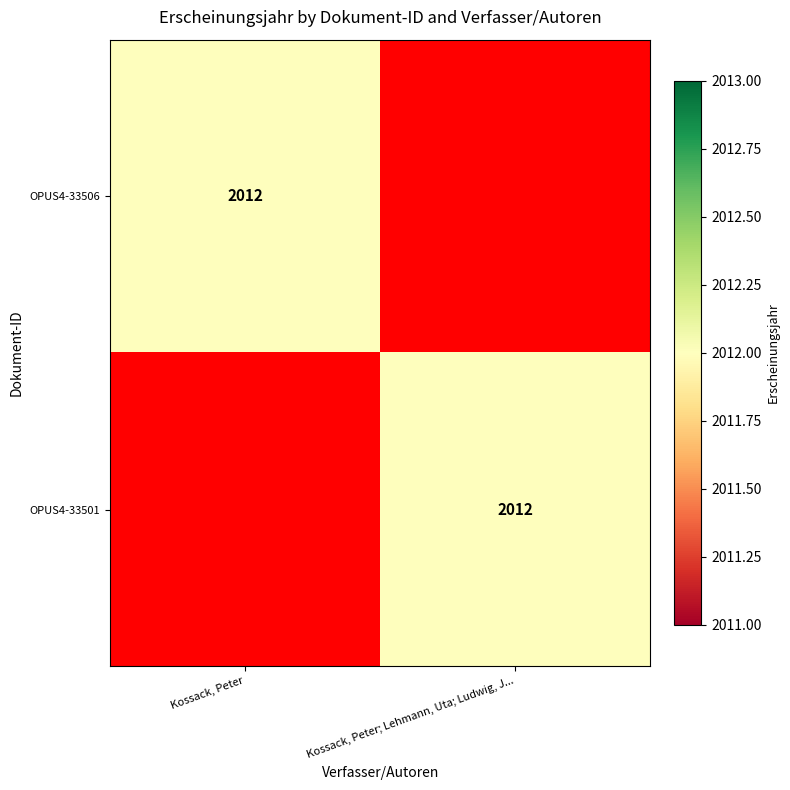

True or false: OPUS4-33501 has a value of 3297 at Kossack, Peter; Lehmann, Uta; Ludwig, J....

False